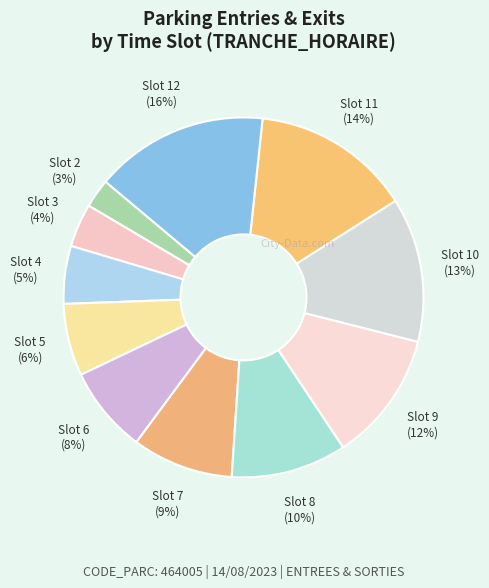

Count the number of slices in the pie.

11